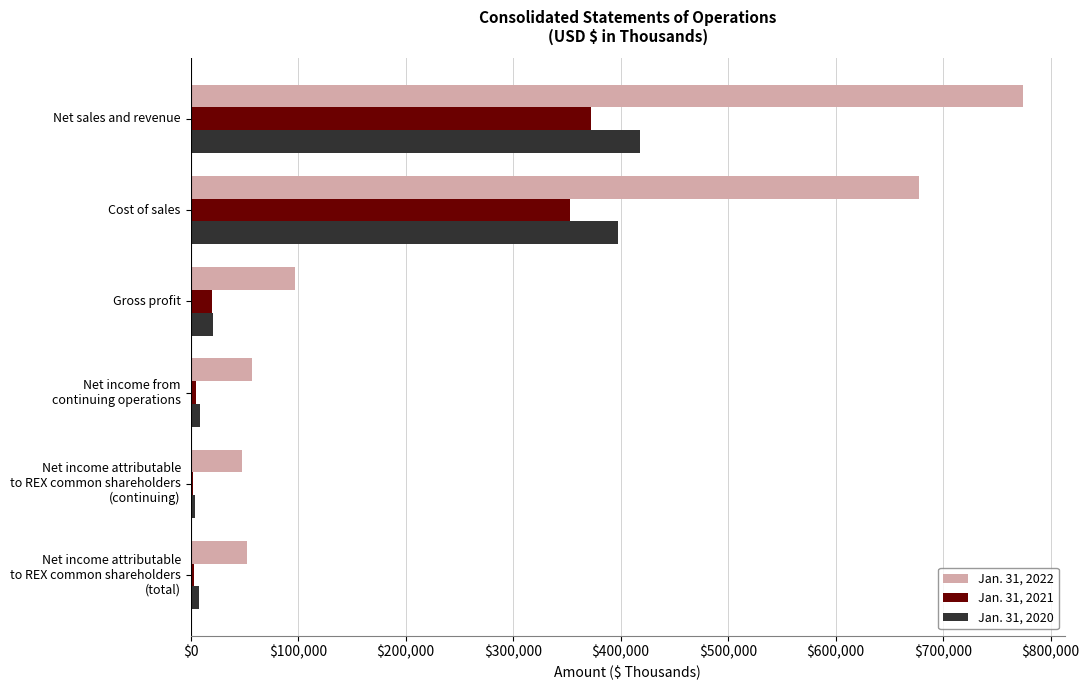

What are all the series names shown in the legend?

Jan. 31, 2022, Jan. 31, 2021, Jan. 31, 2020